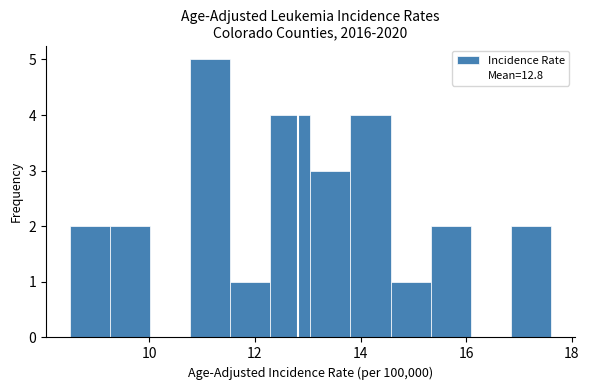

Read against the x-axis, roughly where is the centre of the tallest bar?

11.2